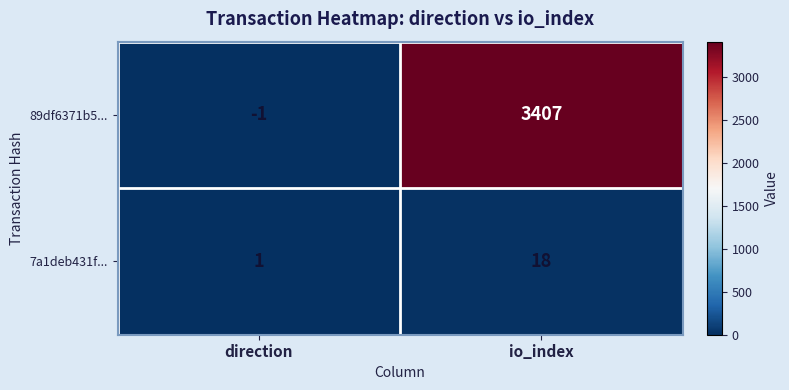

At which label does 7a1deb431f... reach its peak?

io_index